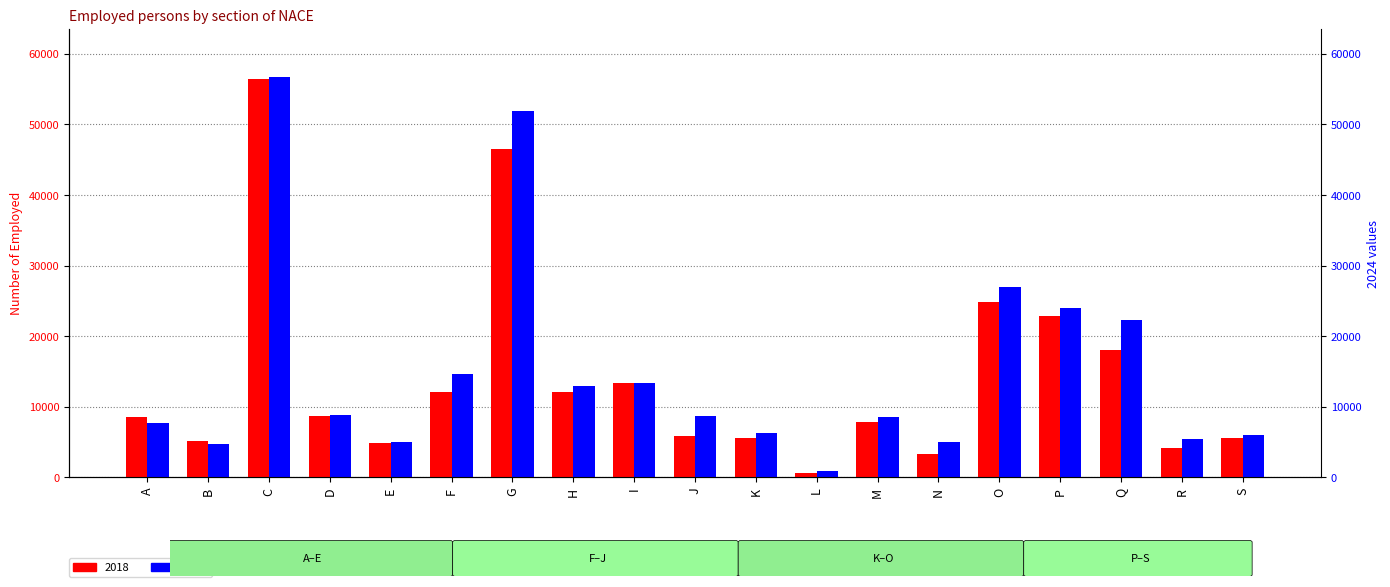

What is the average value of the 2024 series?

15249